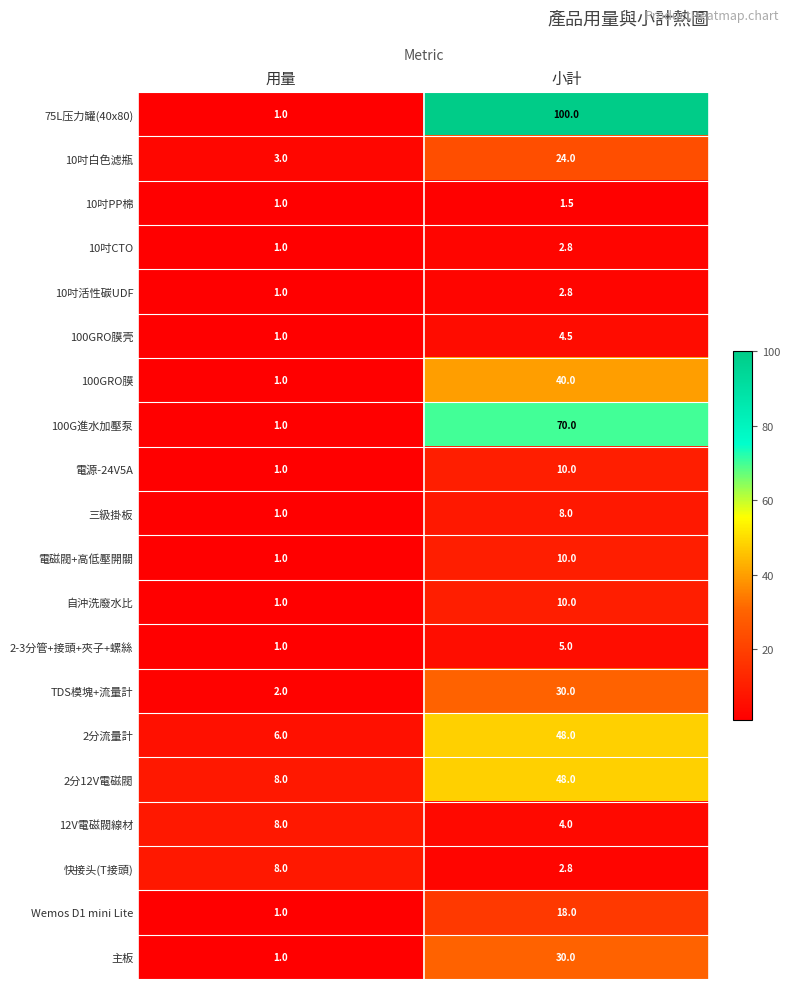

At which label does 100G進水加壓泵 reach its minimum?

用量